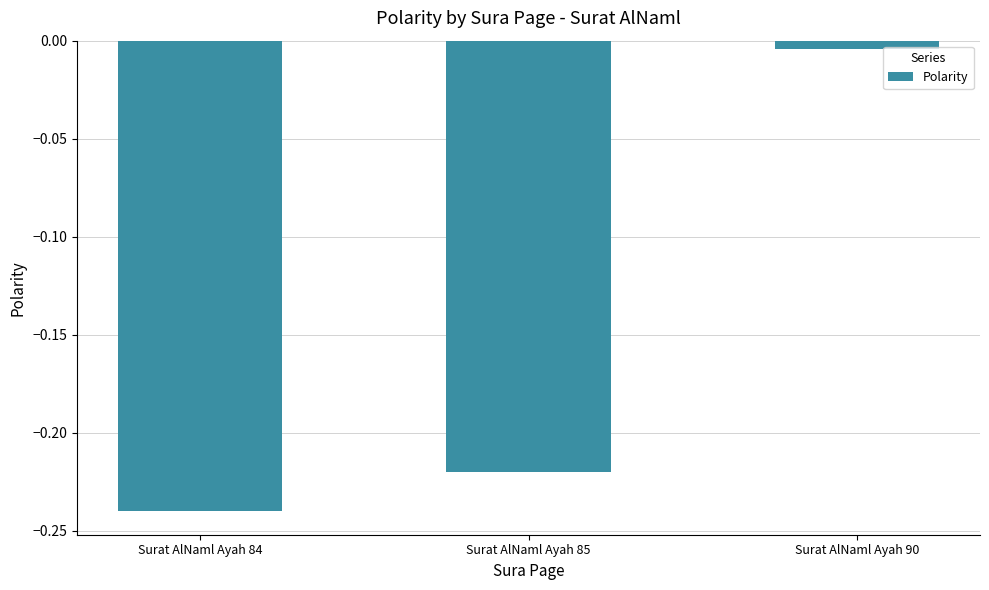

Is it true that the value at Surat AlNaml Ayah 84 is -0.4?

False